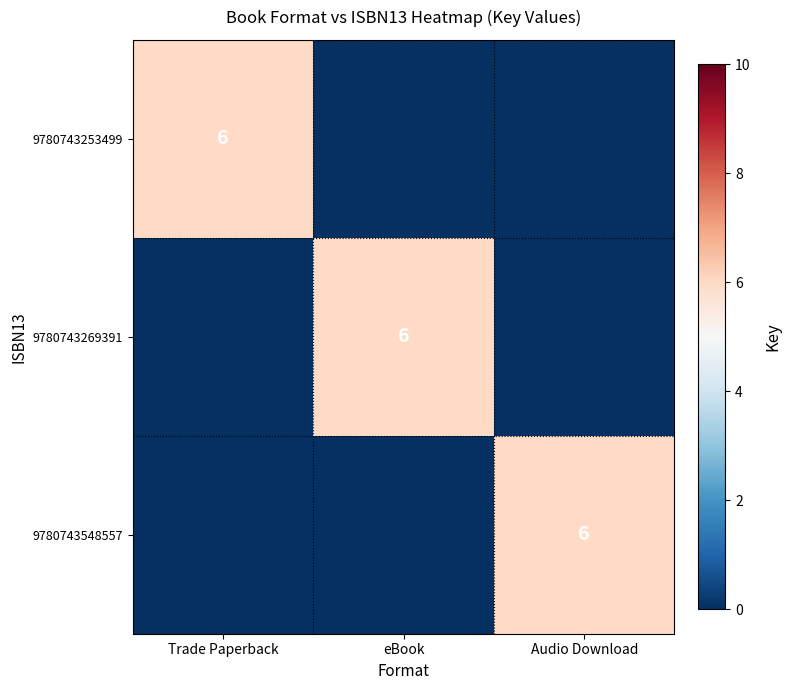

The value of 9780743253499 at Trade Paperback is 6. True or false?

True